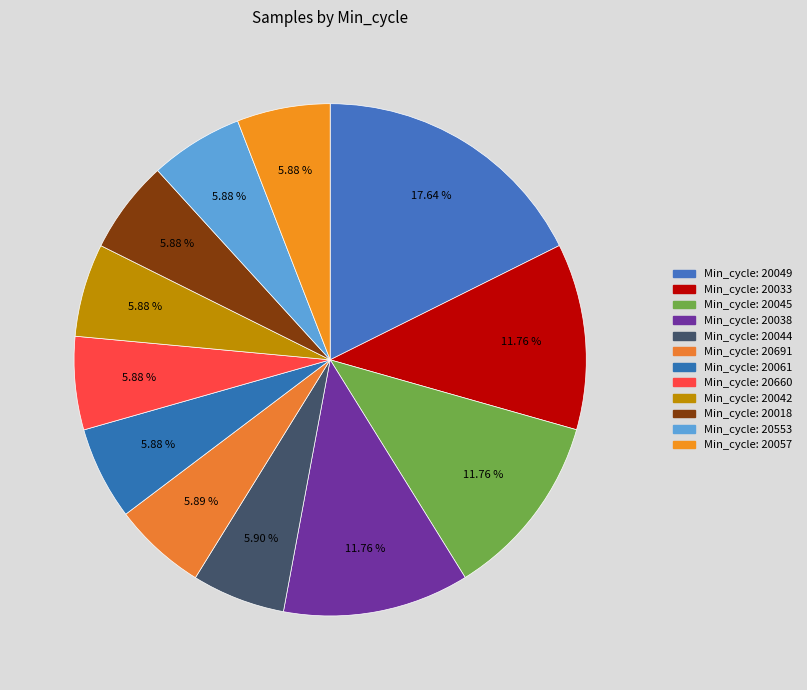

Count the number of slices in the pie.

12